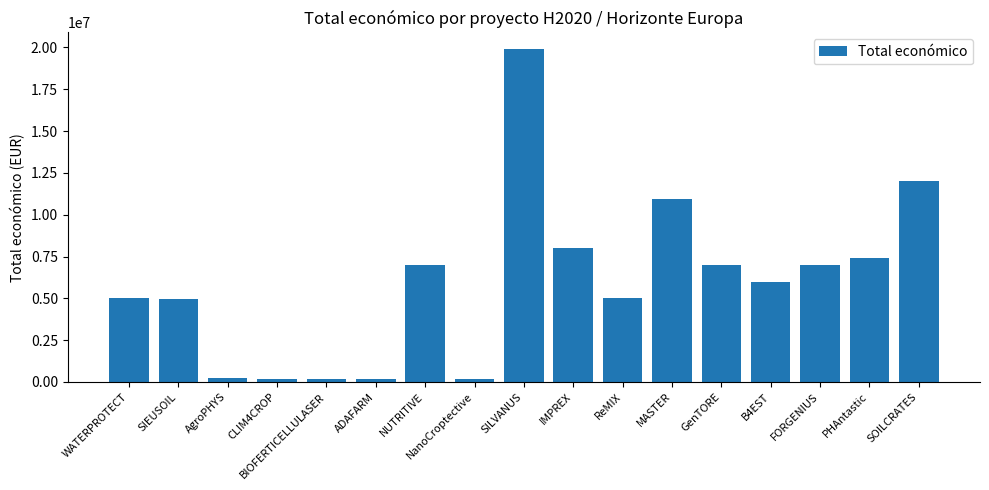

At which label is the value closest to 10026095?

MASTER